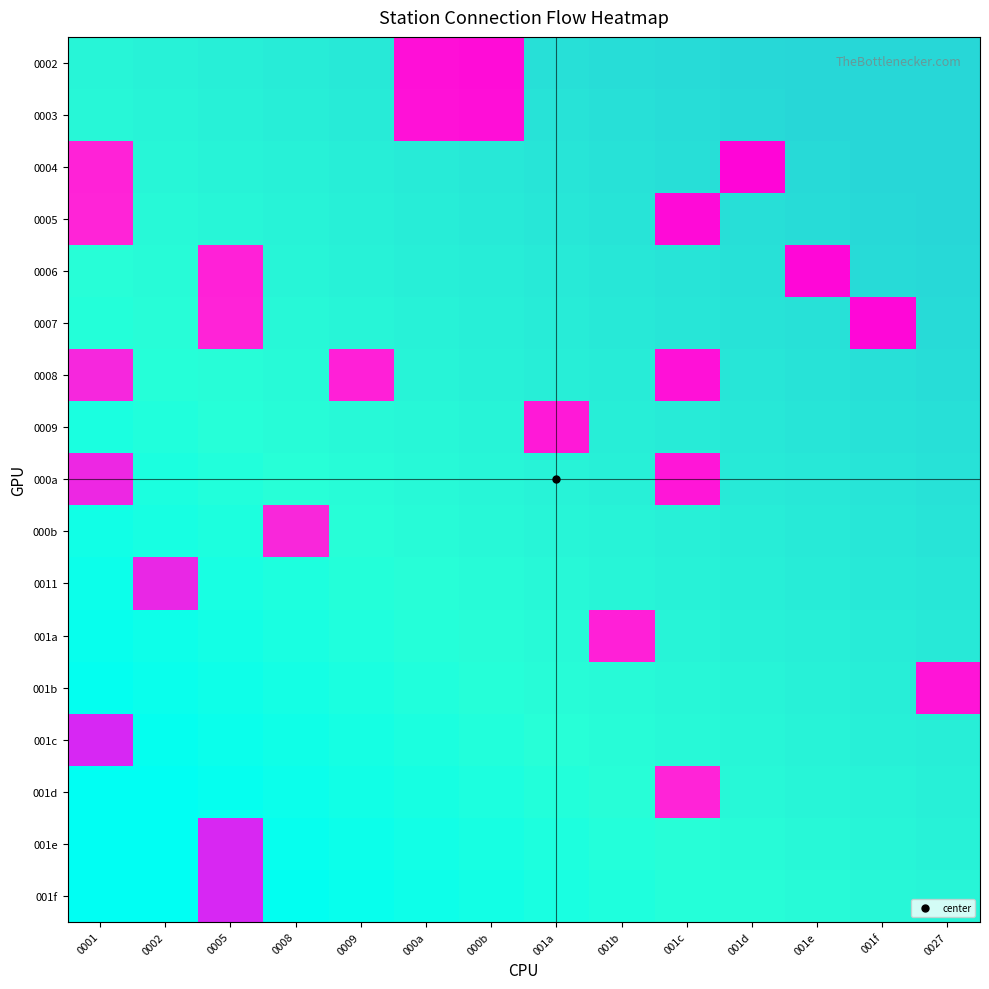

Rank the categories by 0002 value from lowest to highest.

0001, 0002, 0005, 0008, 0009, 001a, 001b, 001c, 001d, 001e, 001f, 0027, 000a, 000b